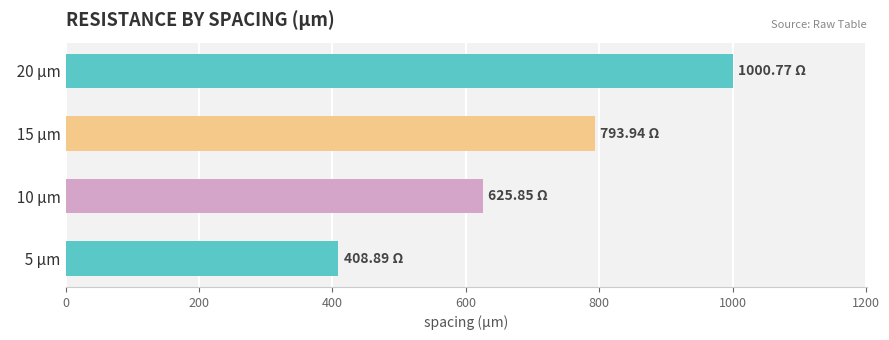

What is the change in value from   10 µm to   15 µm?

+168.1